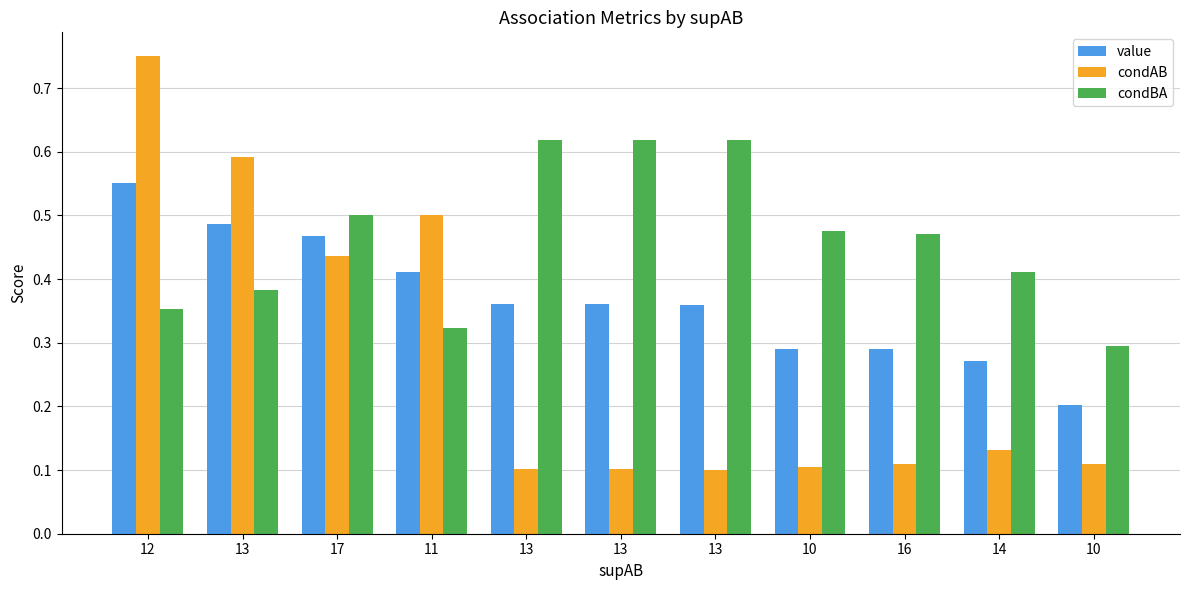

Reading left to right, extract all data points from this chart.

value: 0.6	0.5	0.5	0.4	0.4	0.4	0.4	0.3	0.3	0.3	0.2
condAB: 0.8	0.6	0.4	0.5	0.1	0.1	0.1	0.1	0.1	0.1	0.1
condBA: 0.4	0.4	0.5	0.3	0.6	0.6	0.6	0.5	0.5	0.4	0.3